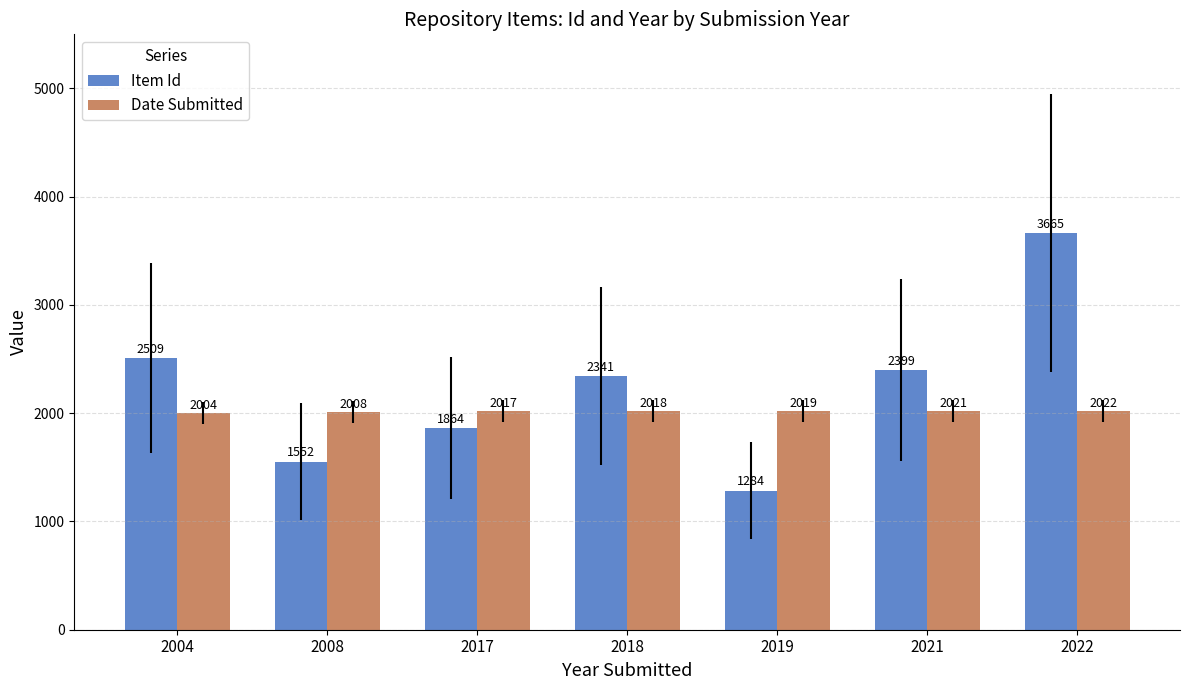

How many values in the Item Id series are below 2341?

3